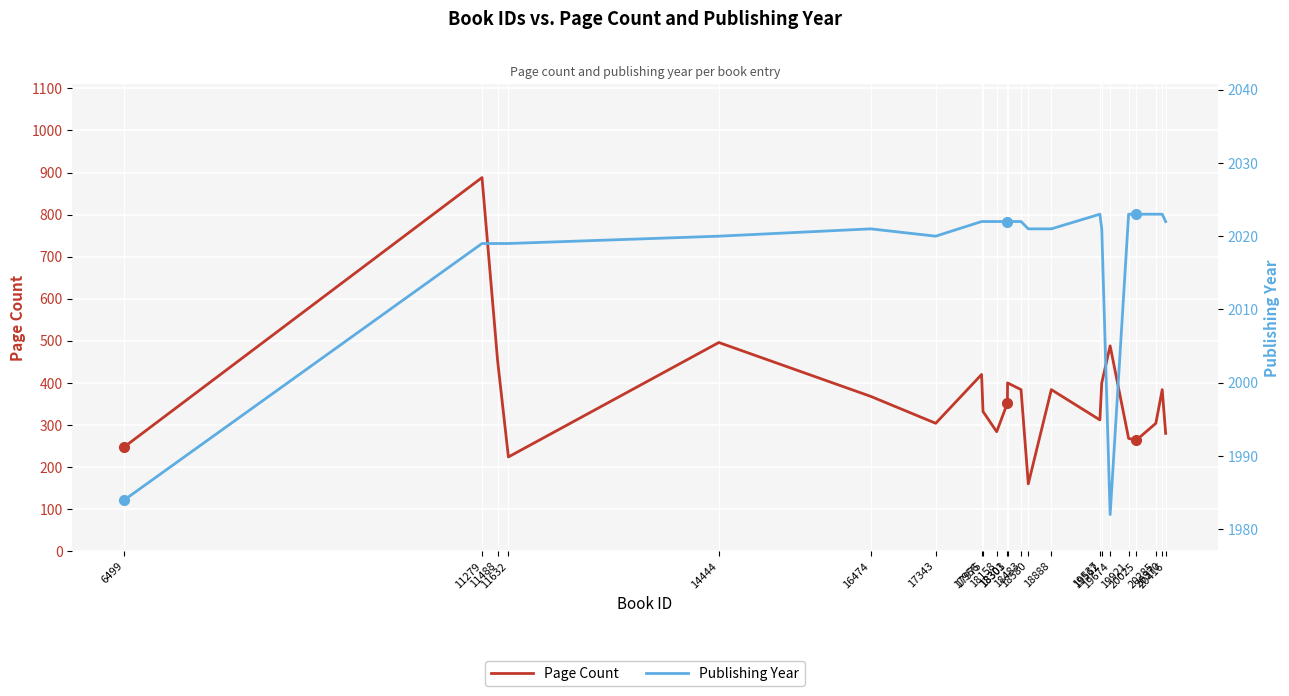

At how many categories does at least one series exceed 1275?

23